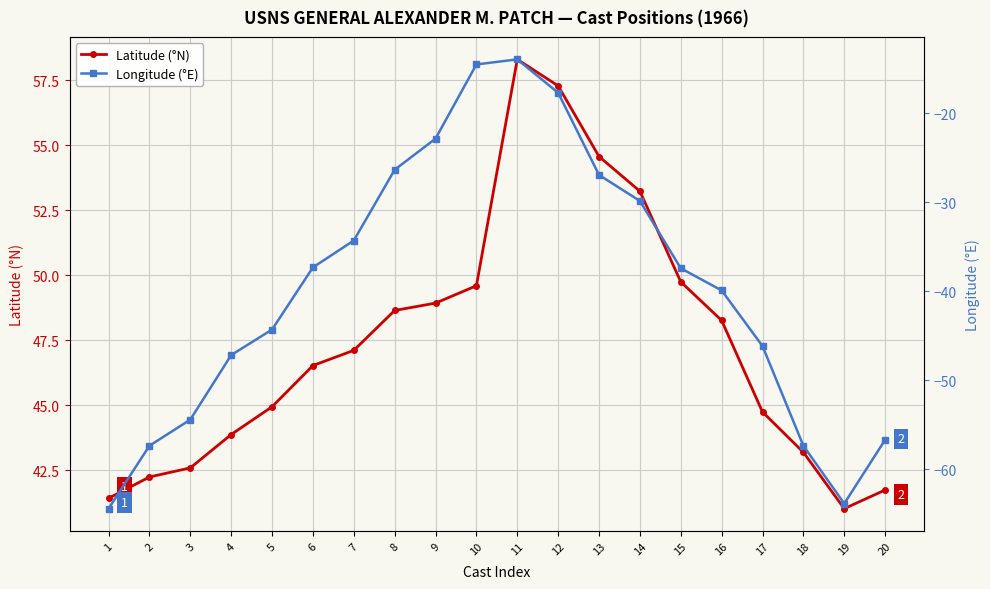

What is the value of the Latitude (°N) point at the 1st from the left?

41.4